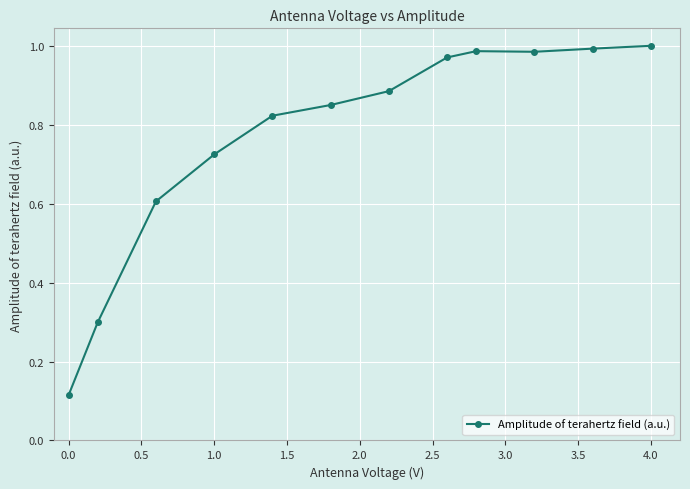

What is the sum of all values?

9.2